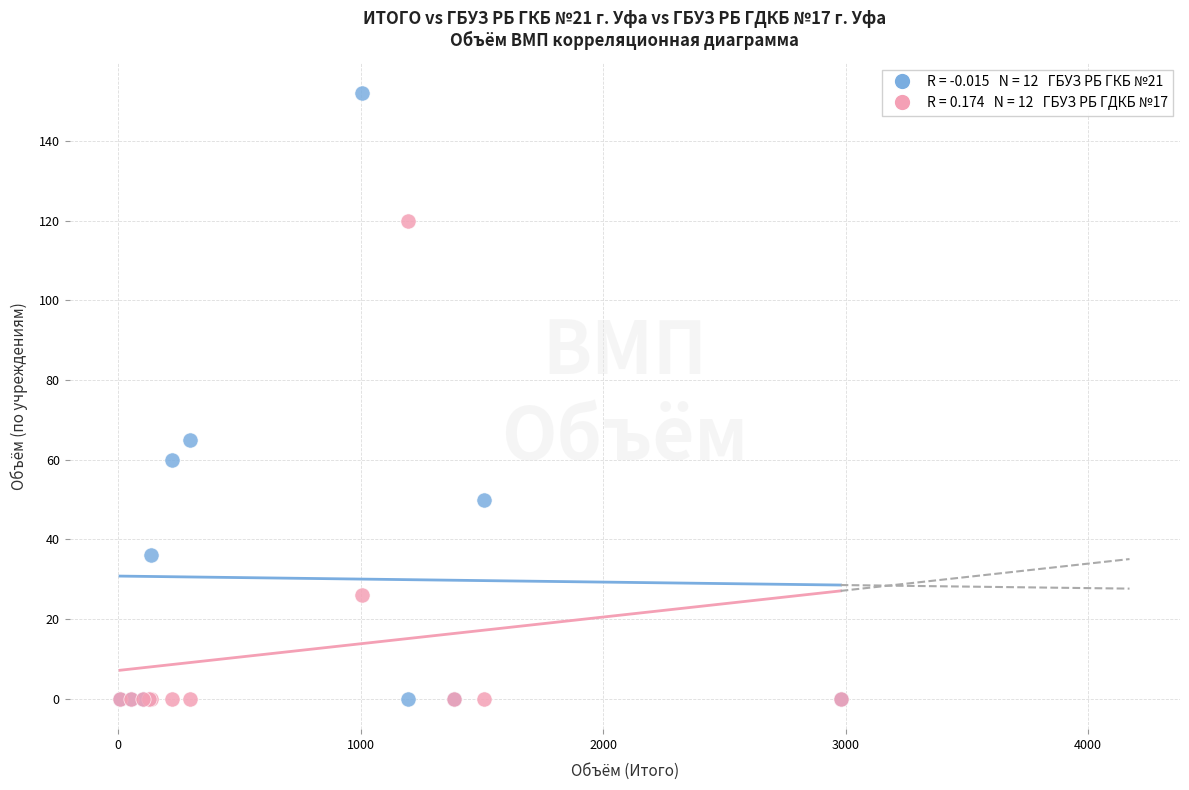

Across all series, what Y value is closest to 76?

65